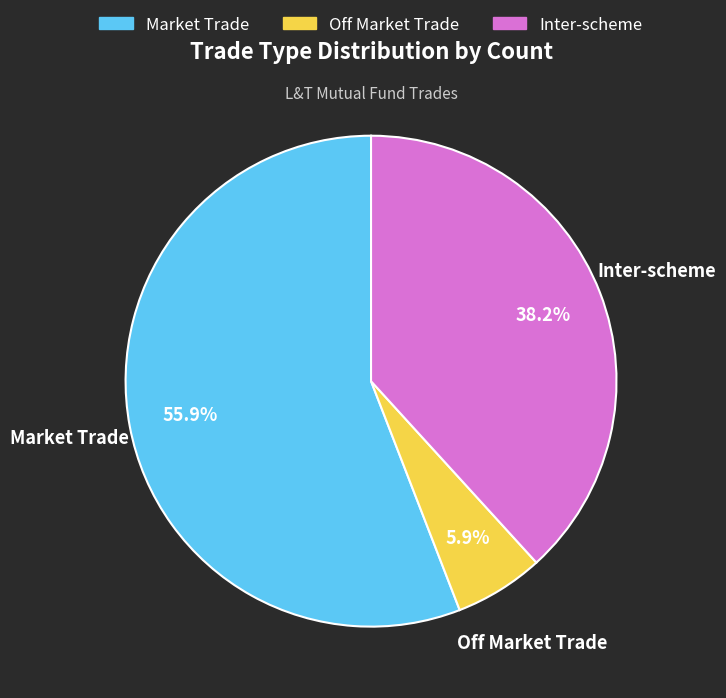

What percentage do Off Market Trade and Market Trade together represent?

61.8%